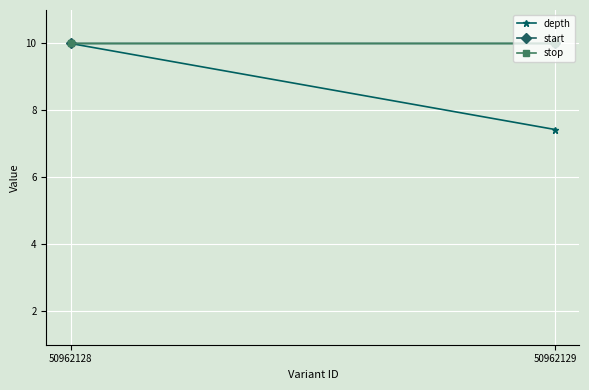

List the series in order of their peak value, highest first.

depth, start, stop